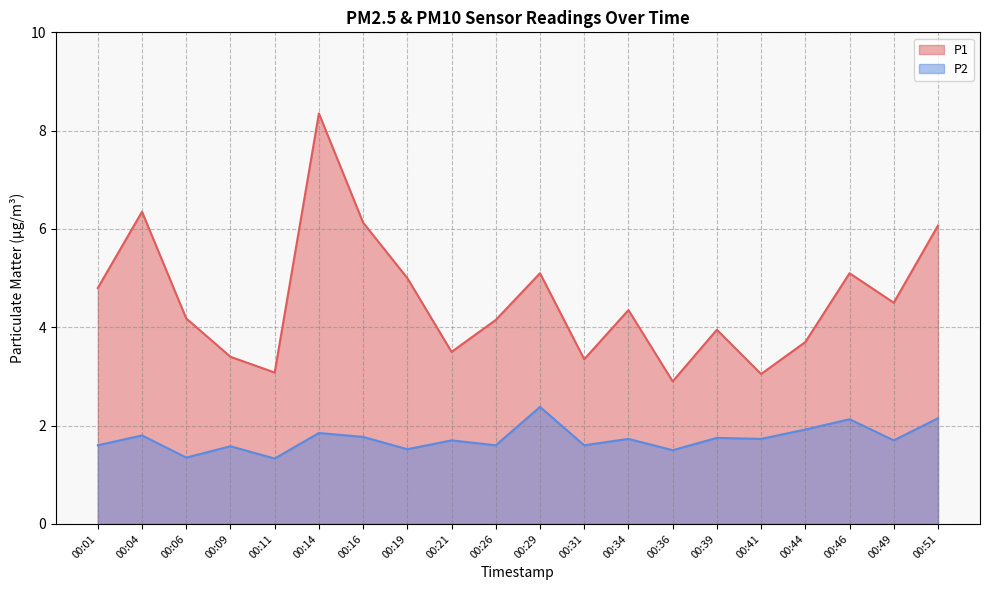

True or false: P1 has more than 1 interior local peaks.

True